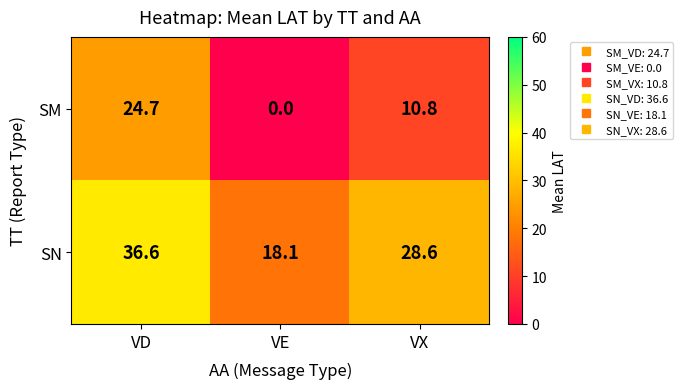

What is the total value across all series at VX?

39.4